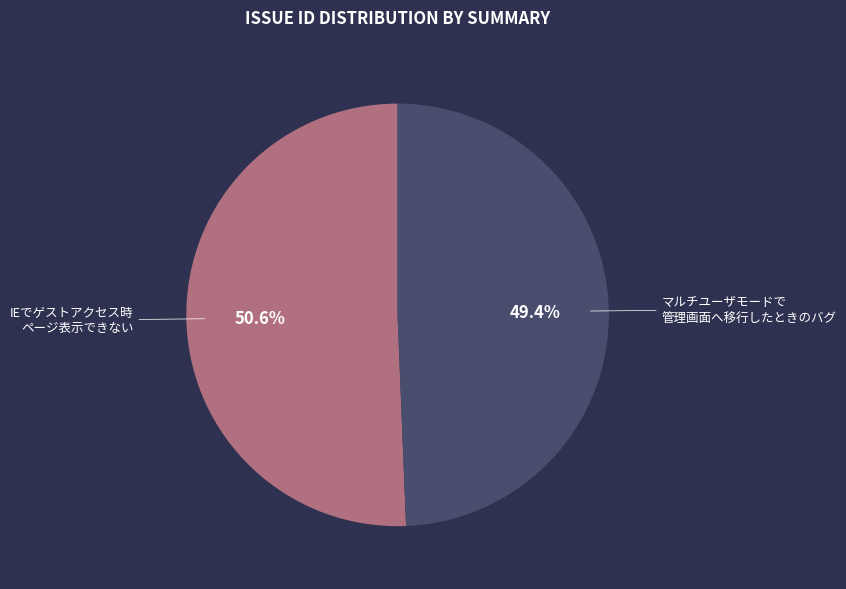

Is there a majority slice in this chart?

Yes